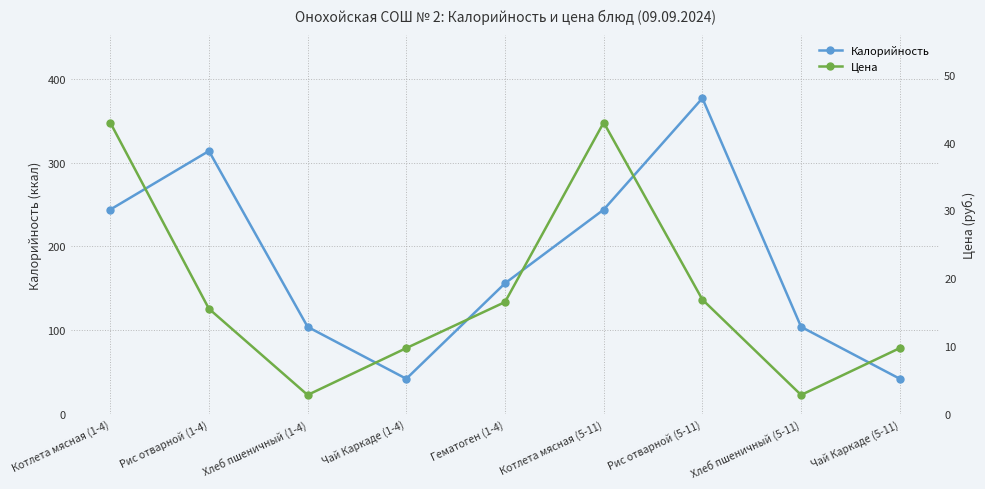

What is the smallest value displayed?

2.8